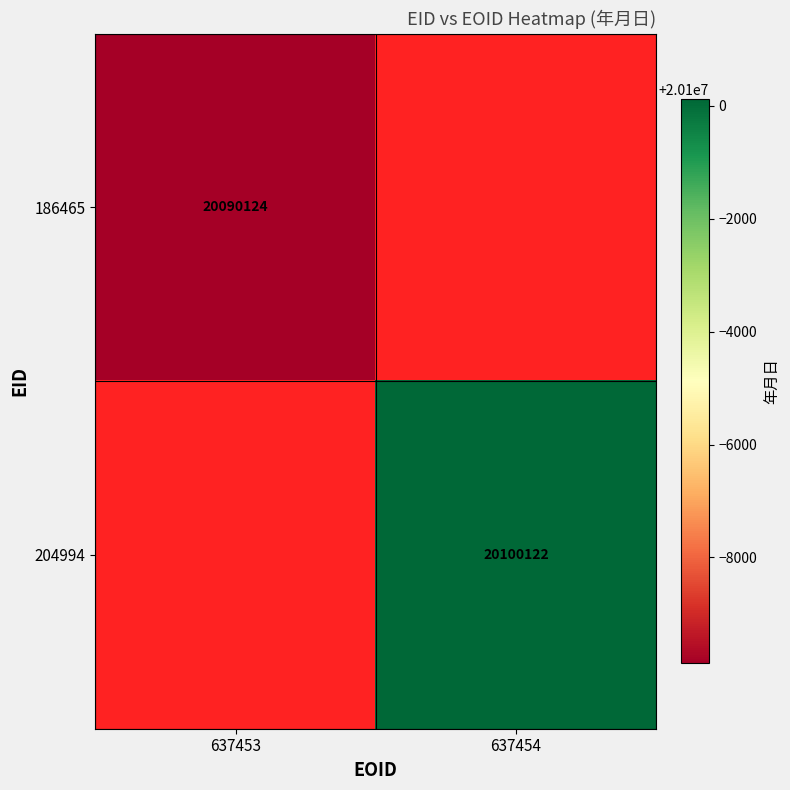

The 204994 series shows 20100122 at 637454. True or false?

True